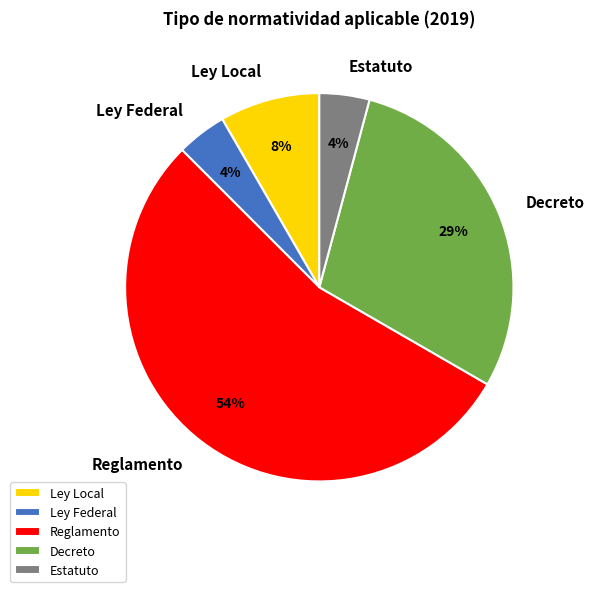

True or false: Reglamento accounts for 67% of the total.

False